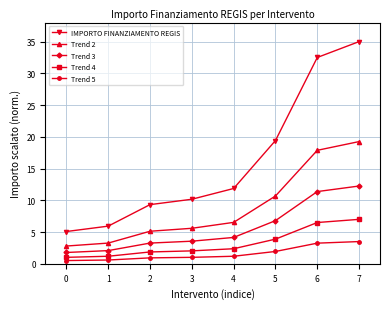

List the series in order of their peak value, highest first.

IMPORTO FINANZIAMENTO REGIS, Trend 2, Trend 3, Trend 4, Trend 5